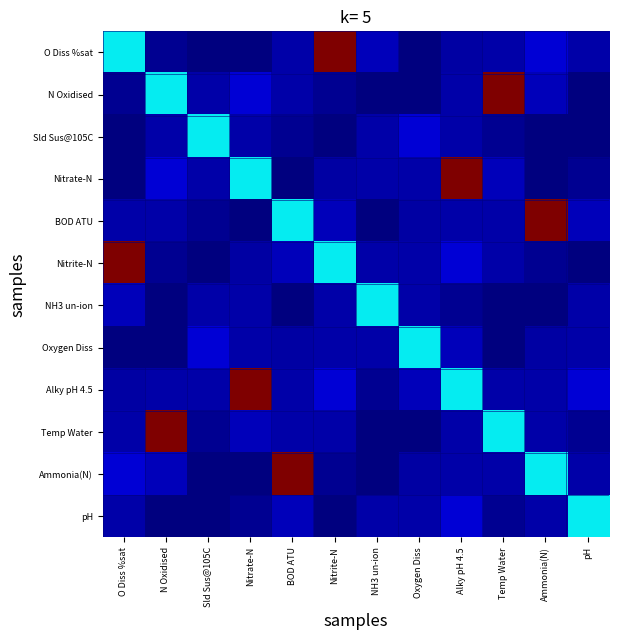

Reading right to left, extract all data points from this chart.

O Diss %sat: pH=8.3	Ammonia(N)=17.4	Temp Water=8.4	Alky pH 4.5=7.9	Oxygen Diss=0.4	NH3 un-ion=12.5	Nitrite-N=231.0	BOD ATU=8.8	Nitrate-N=0.0	Sld Sus@105C=0.1	N Oxidised=4.5	O Diss %sat=83.0
N Oxidised: pH=0.4	Ammonia(N)=12.5	Temp Water=231.0	Alky pH 4.5=8.8	Oxygen Diss=0.0	NH3 un-ion=0.1	Nitrite-N=4.5	BOD ATU=8.3	Nitrate-N=17.4	Sld Sus@105C=8.4	N Oxidised=83.0	O Diss %sat=4.5
Sld Sus@105C: pH=0.0	Ammonia(N)=0.1	Temp Water=4.5	Alky pH 4.5=8.3	Oxygen Diss=17.4	NH3 un-ion=8.4	Nitrite-N=0.1	BOD ATU=4.5	Nitrate-N=8.3	Sld Sus@105C=83.0	N Oxidised=8.4	O Diss %sat=0.1
Nitrate-N: pH=4.5	Ammonia(N)=0.4	Temp Water=12.5	Alky pH 4.5=231.0	Oxygen Diss=8.8	NH3 un-ion=8.4	Nitrite-N=7.9	BOD ATU=0.4	Nitrate-N=83.0	Sld Sus@105C=8.3	N Oxidised=17.4	O Diss %sat=0.0
BOD ATU: pH=12.5	Ammonia(N)=231.0	Temp Water=8.8	Alky pH 4.5=8.4	Oxygen Diss=7.9	NH3 un-ion=0.4	Nitrite-N=12.5	BOD ATU=83.0	Nitrate-N=0.4	Sld Sus@105C=4.5	N Oxidised=8.3	O Diss %sat=8.8
Nitrite-N: pH=0.1	Ammonia(N)=4.5	Temp Water=8.3	Alky pH 4.5=17.4	Oxygen Diss=8.4	NH3 un-ion=8.8	Nitrite-N=83.0	BOD ATU=12.5	Nitrate-N=7.9	Sld Sus@105C=0.1	N Oxidised=4.5	O Diss %sat=231.0
NH3 un-ion: pH=8.8	Ammonia(N)=0.0	Temp Water=0.1	Alky pH 4.5=4.5	Oxygen Diss=8.3	NH3 un-ion=83.0	Nitrite-N=8.8	BOD ATU=0.4	Nitrate-N=8.4	Sld Sus@105C=8.4	N Oxidised=0.1	O Diss %sat=12.5
Oxygen Diss: pH=8.4	Ammonia(N)=7.9	Temp Water=0.4	Alky pH 4.5=12.5	Oxygen Diss=83.0	NH3 un-ion=8.3	Nitrite-N=8.4	BOD ATU=7.9	Nitrate-N=8.8	Sld Sus@105C=17.4	N Oxidised=0.0	O Diss %sat=0.4
Alky pH 4.5: pH=17.4	Ammonia(N)=8.4	Temp Water=8.8	Alky pH 4.5=83.0	Oxygen Diss=12.5	NH3 un-ion=4.5	Nitrite-N=17.4	BOD ATU=8.4	Nitrate-N=231.0	Sld Sus@105C=8.3	N Oxidised=8.8	O Diss %sat=7.9
Temp Water: pH=4.5	Ammonia(N)=8.3	Temp Water=83.0	Alky pH 4.5=8.8	Oxygen Diss=0.4	NH3 un-ion=0.1	Nitrite-N=8.3	BOD ATU=8.8	Nitrate-N=12.5	Sld Sus@105C=4.5	N Oxidised=231.0	O Diss %sat=8.4
Ammonia(N): pH=8.3	Ammonia(N)=83.0	Temp Water=8.3	Alky pH 4.5=8.4	Oxygen Diss=7.9	NH3 un-ion=0.0	Nitrite-N=4.5	BOD ATU=231.0	Nitrate-N=0.4	Sld Sus@105C=0.1	N Oxidised=12.5	O Diss %sat=17.4
pH: pH=83.0	Ammonia(N)=8.3	Temp Water=4.5	Alky pH 4.5=17.4	Oxygen Diss=8.4	NH3 un-ion=8.8	Nitrite-N=0.1	BOD ATU=12.5	Nitrate-N=4.5	Sld Sus@105C=0.0	N Oxidised=0.4	O Diss %sat=8.3